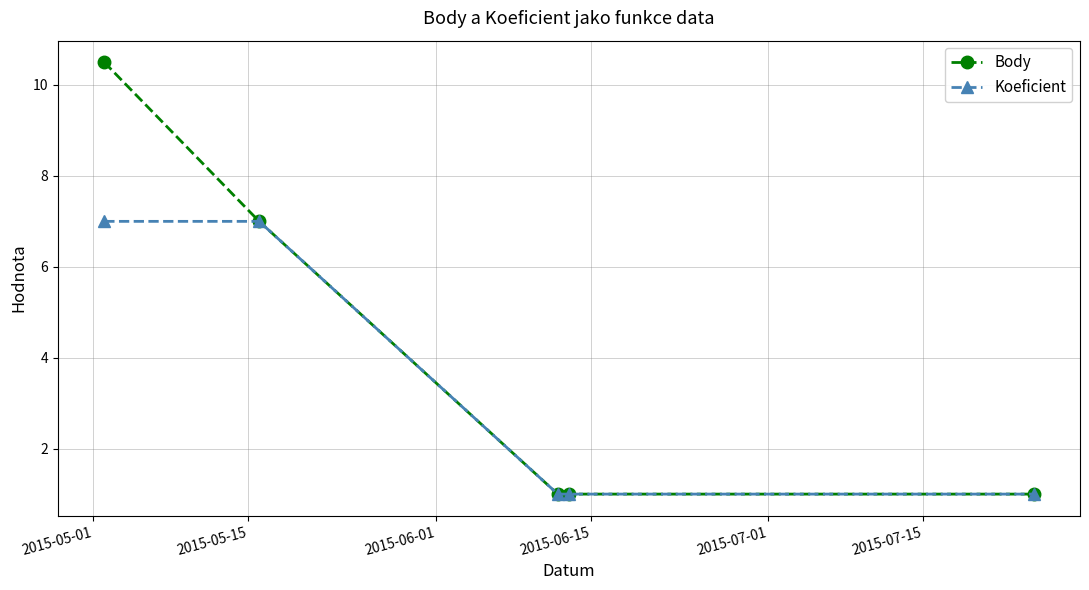

How many lines are shown in the chart?

2